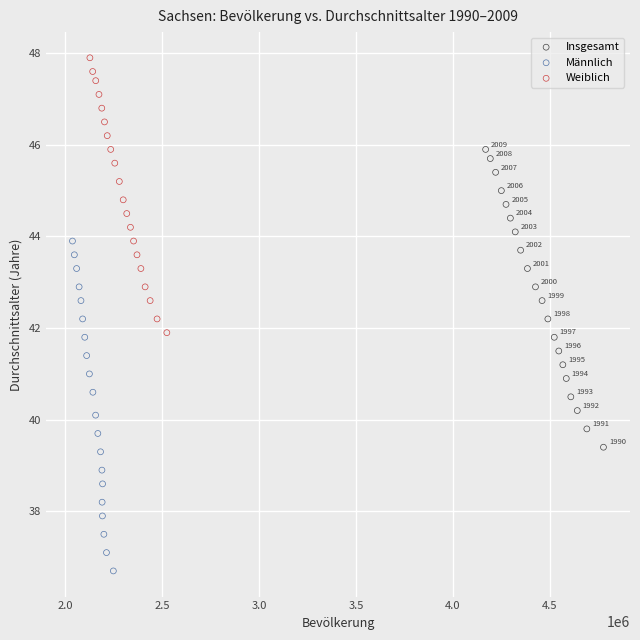

Which series contains the lowest Y value?

Männlich